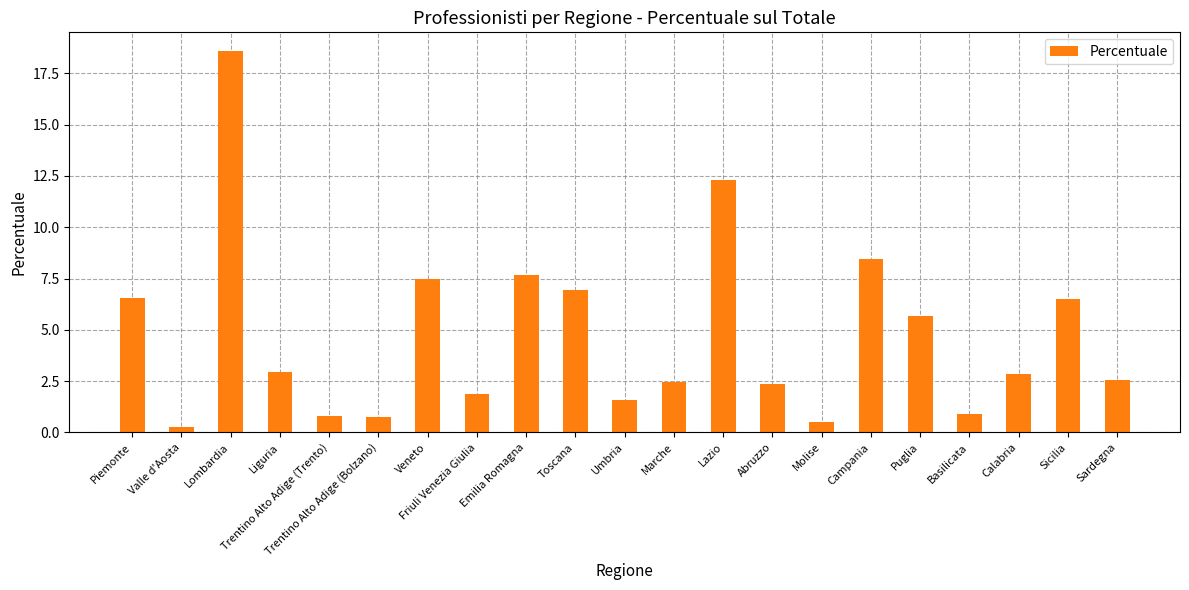

How many values are below 2?

7